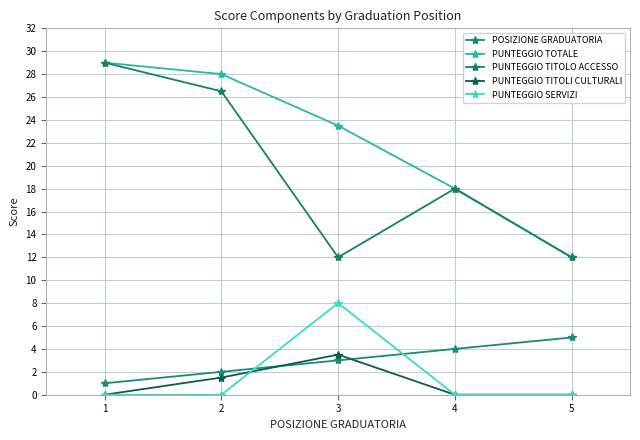

How many distinct data groups are displayed?

5